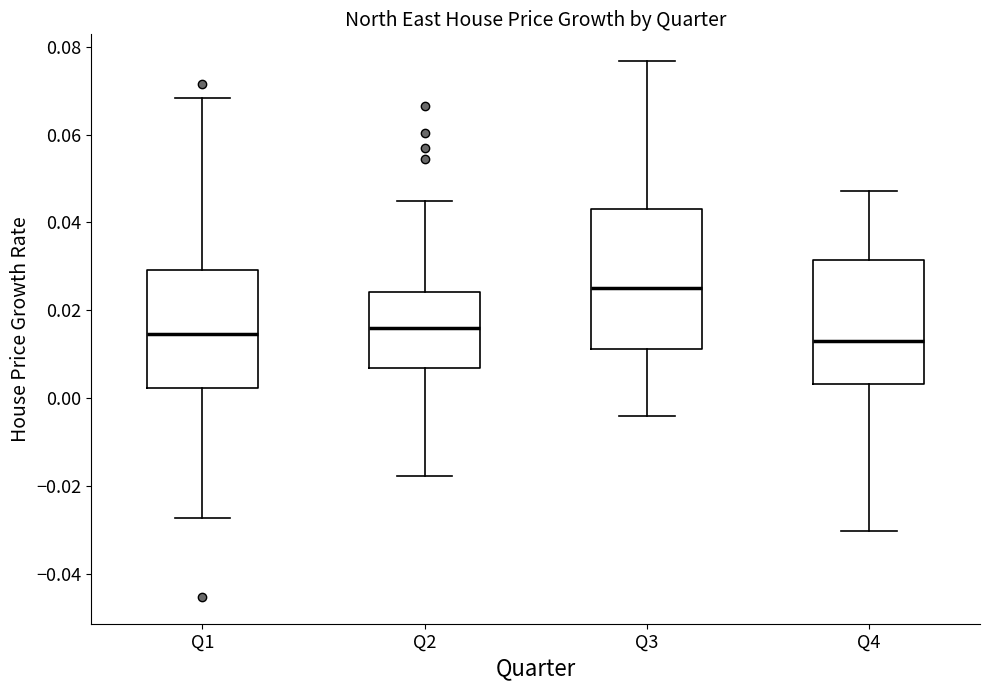

Where is the lower edge of the box for Q3 on the y-axis? The values are not printed on the chart, so give them approximately, as read against the axis.

0.012